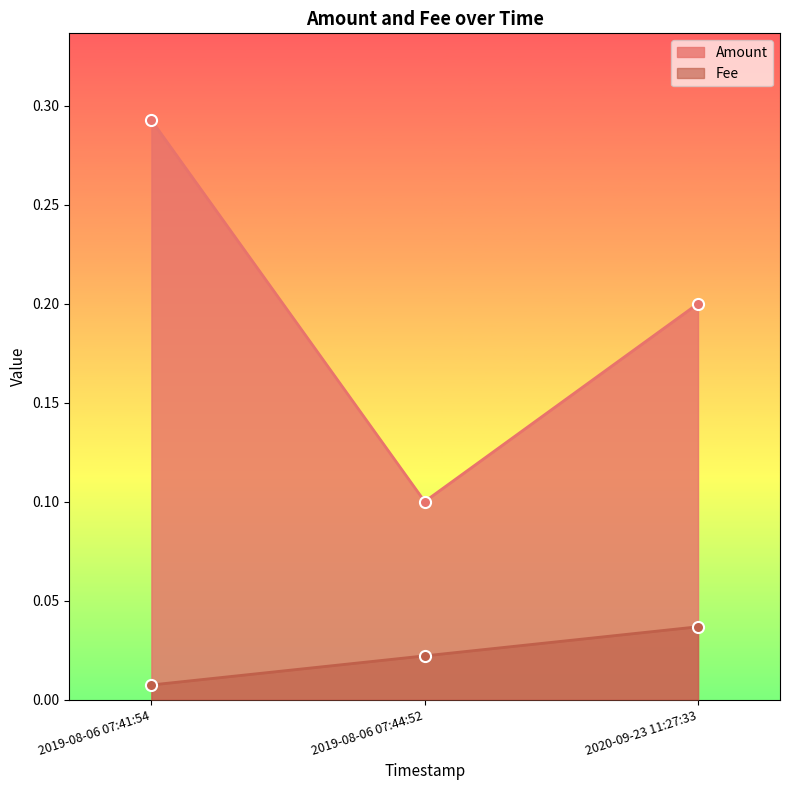

How many lines are shown in the chart?

2